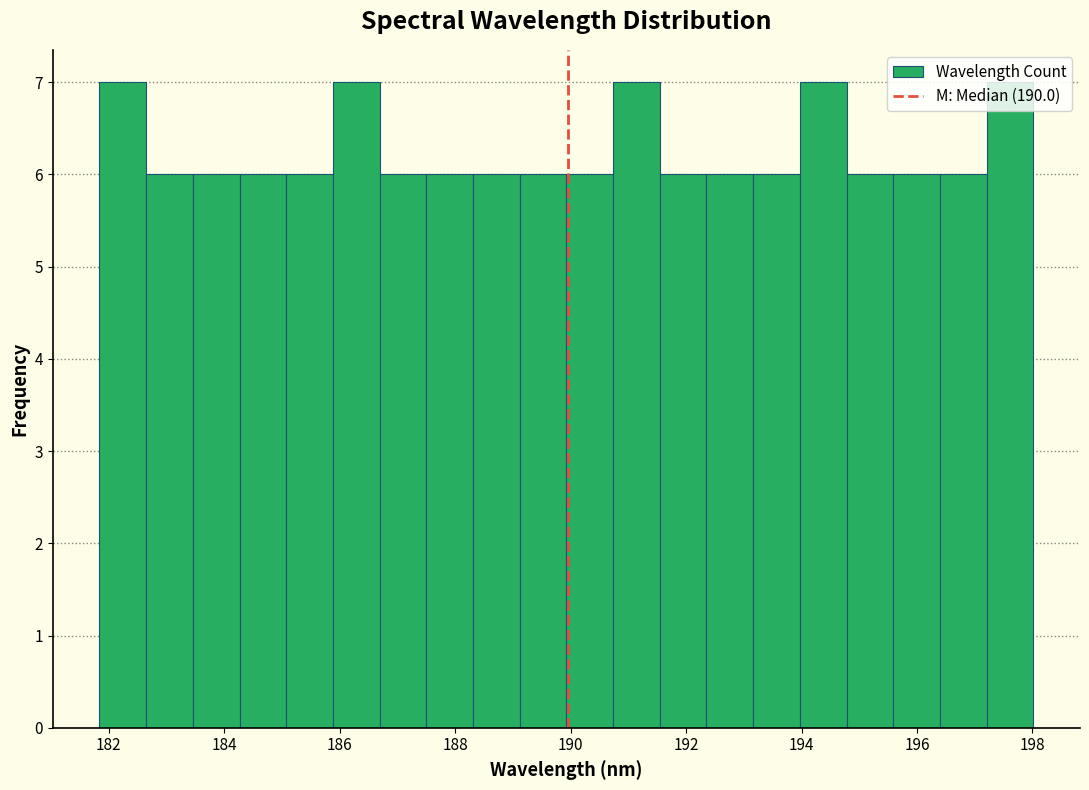

Reading left to right, list every bar in this chart as the range it spans on the x-axis followed by its height. Neither the bar edges nor the heights are printed on the chart, so give them approximately, as read against the axes.

181.8 to 182.6: 7
182.6 to 183.4: 6
183.4 to 184.2: 6
184.2 to 185.0: 6
185.0 to 185.8: 6
185.8 to 186.6: 7
186.6 to 187.6: 6
187.6 to 188.4: 6
188.4 to 189.2: 6
189.2 to 190.0: 6
190.0 to 190.8: 6
190.8 to 191.6: 7
191.6 to 192.4: 6
192.4 to 193.2: 6
193.2 to 194.0: 6
194.0 to 194.8: 7
194.8 to 195.6: 6
195.6 to 196.4: 6
196.4 to 197.2: 6
197.2 to 198.0: 7